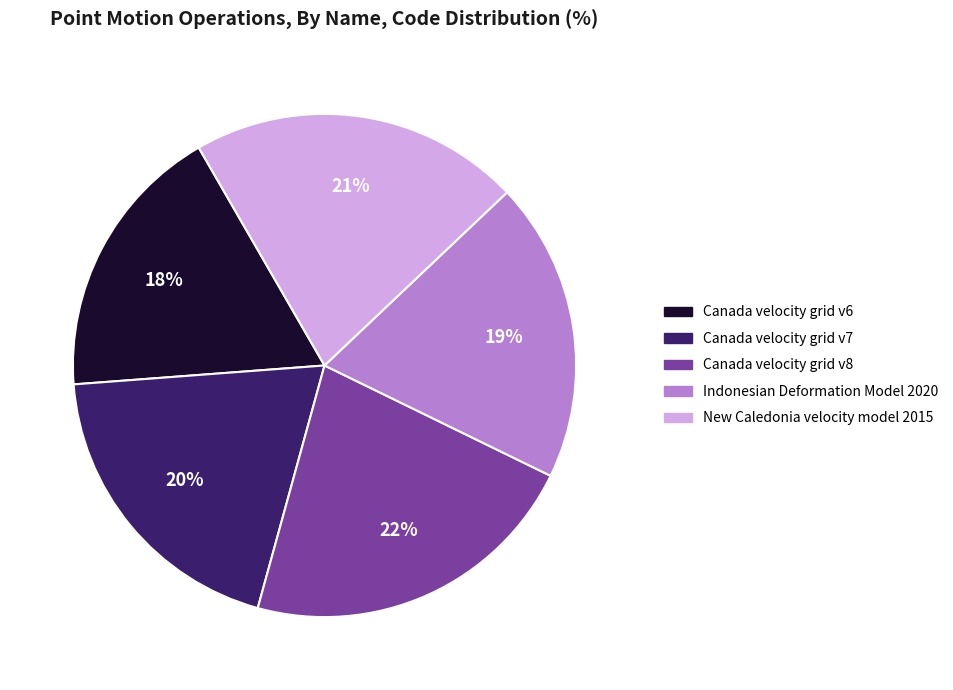

Is Canada velocity grid v7 the majority of the pie?

No